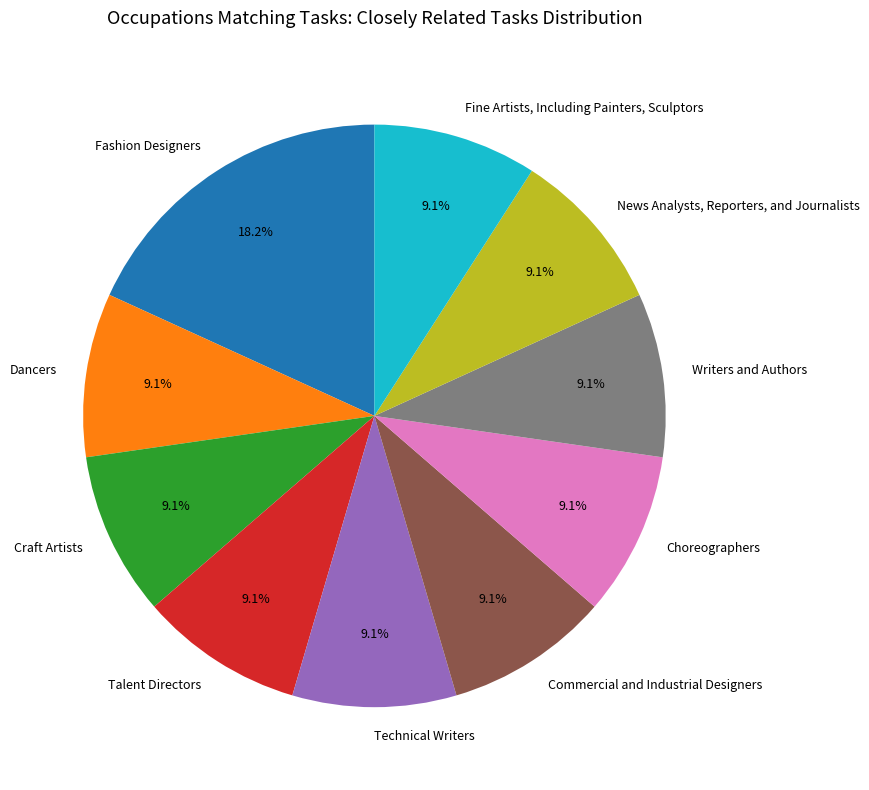

Combined, do Commercial and Industrial Designers and Talent Directors account for over 50%?

No